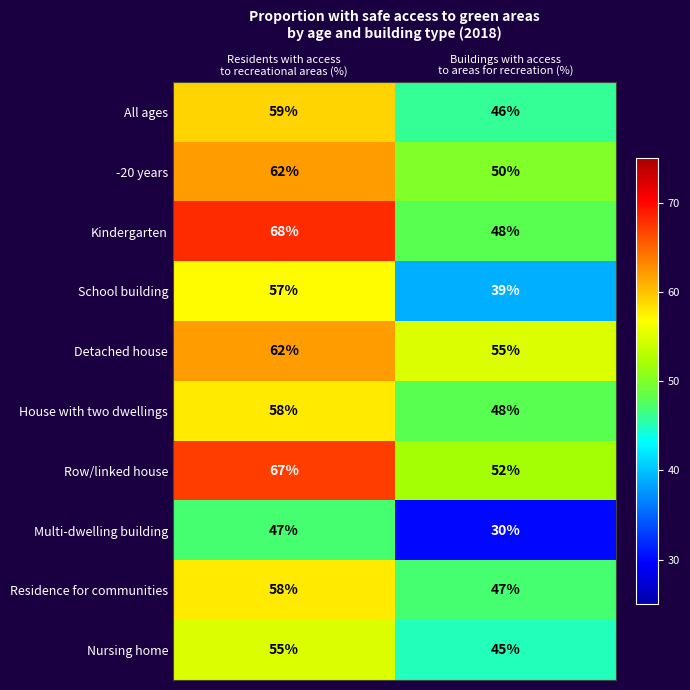

What is the maximum value shown in the chart?

68